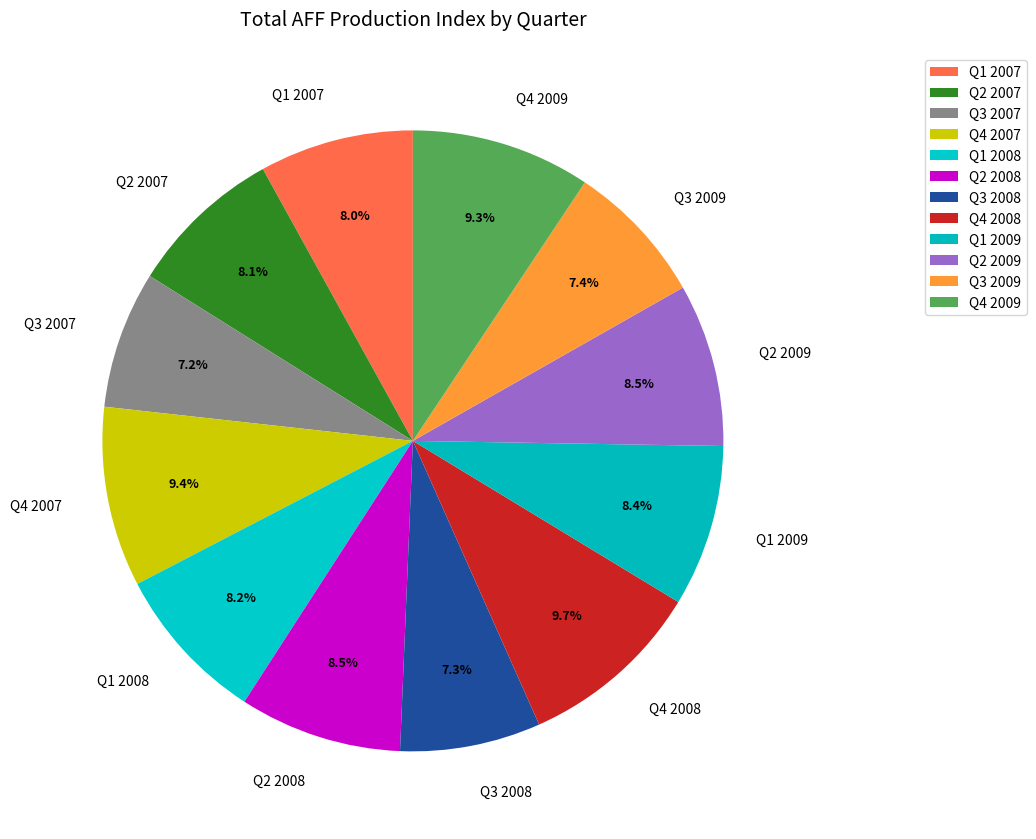

To the nearest percent, what is the average slice percentage?

8%